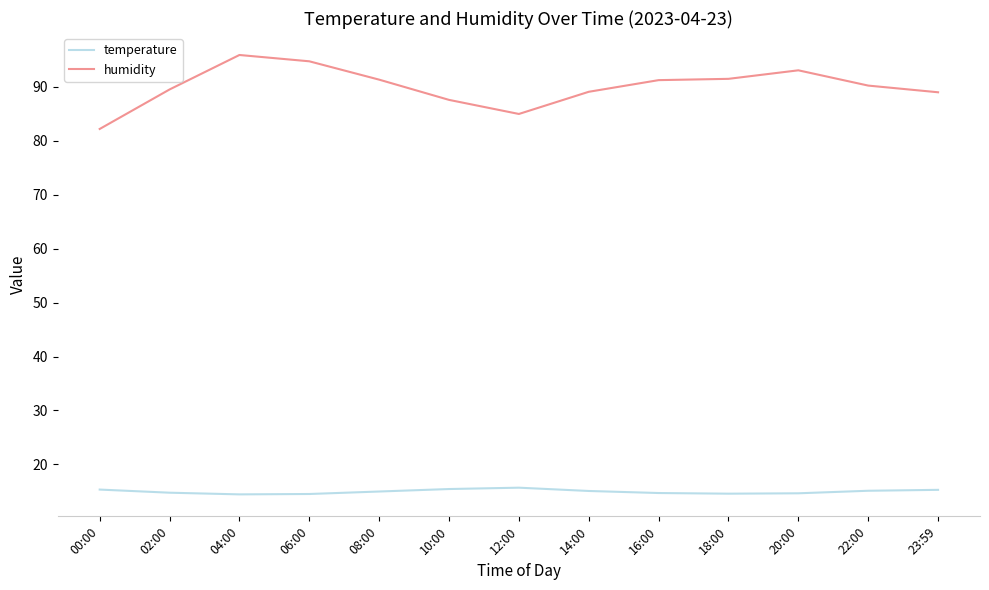

Rank the series at 02:00 from highest to lowest value.

humidity, temperature